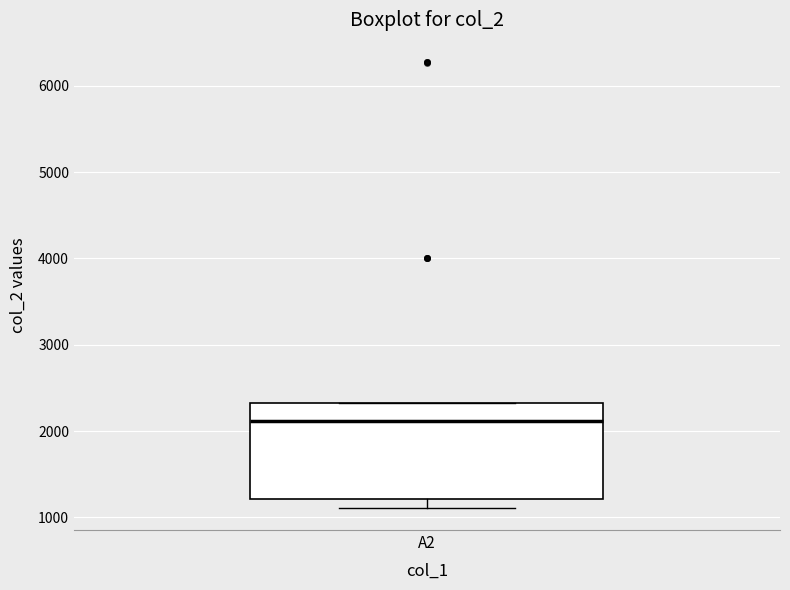

Read this box plot against the y-axis: the position of the median line, the range covered by the box, and the ends of both whiskers. The values are not printed on the chart, so give them approximately, as read against the axis.

median 2100, box 1200 to 2300, whiskers 1100 to 2300